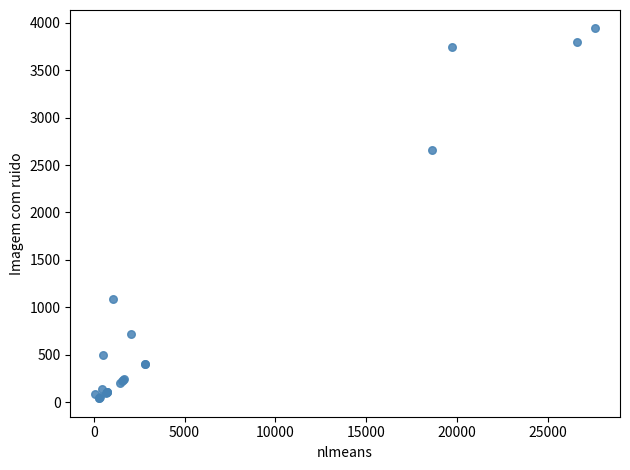

What Y value in the scatter plot is closest to 1990?

2661.2